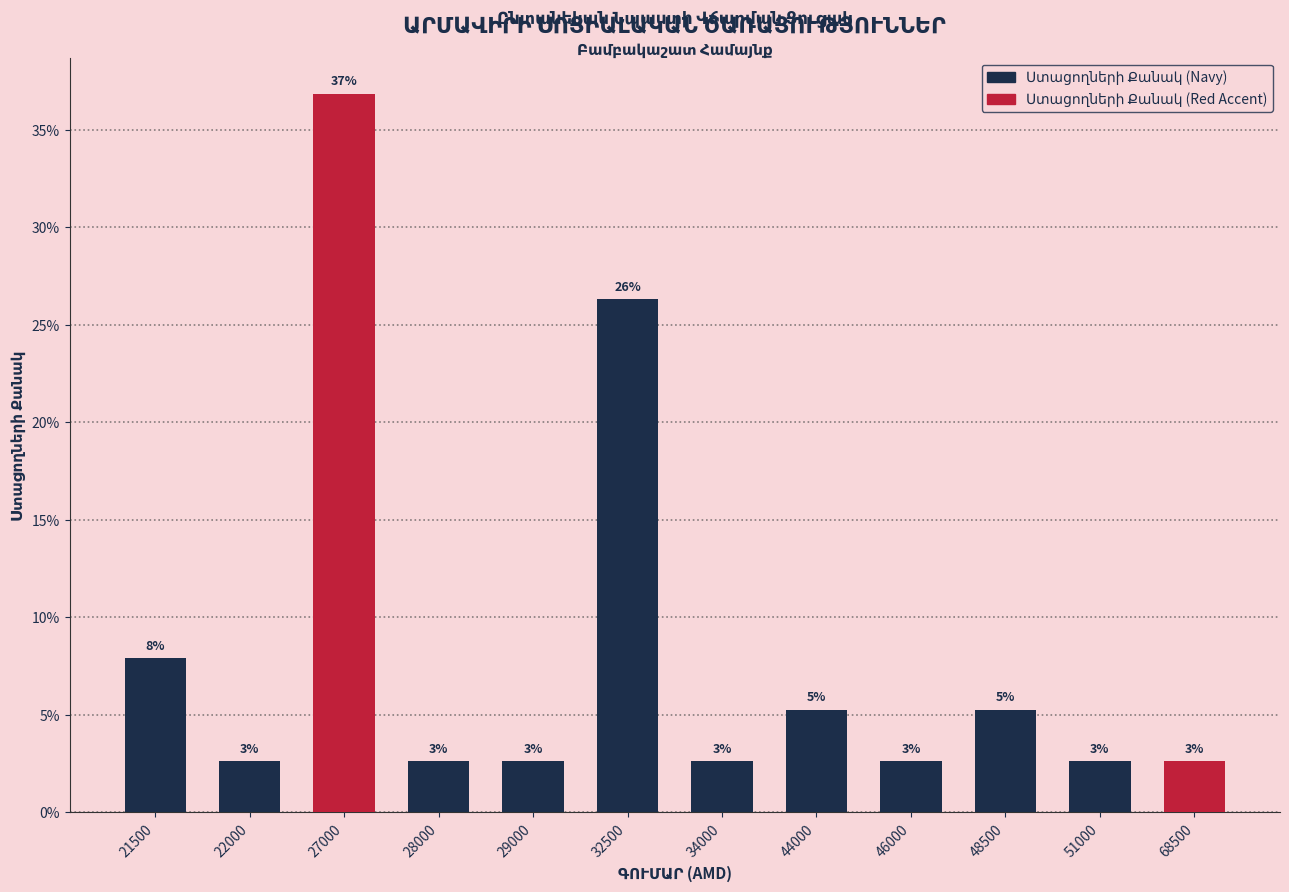

Does the chart contain any negative values?

No